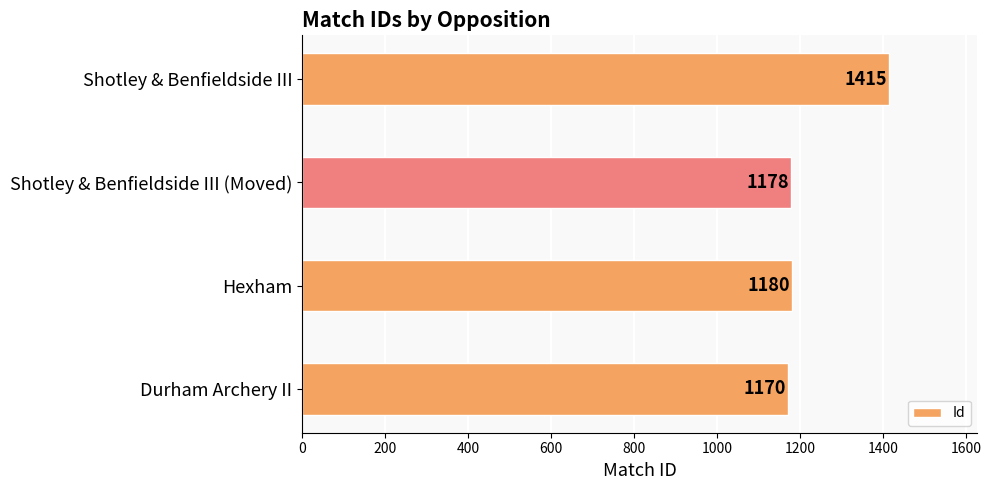

Rank the categories by value from lowest to highest.

Durham Archery II, Shotley & Benfieldside III (Moved), Hexham, Shotley & Benfieldside III